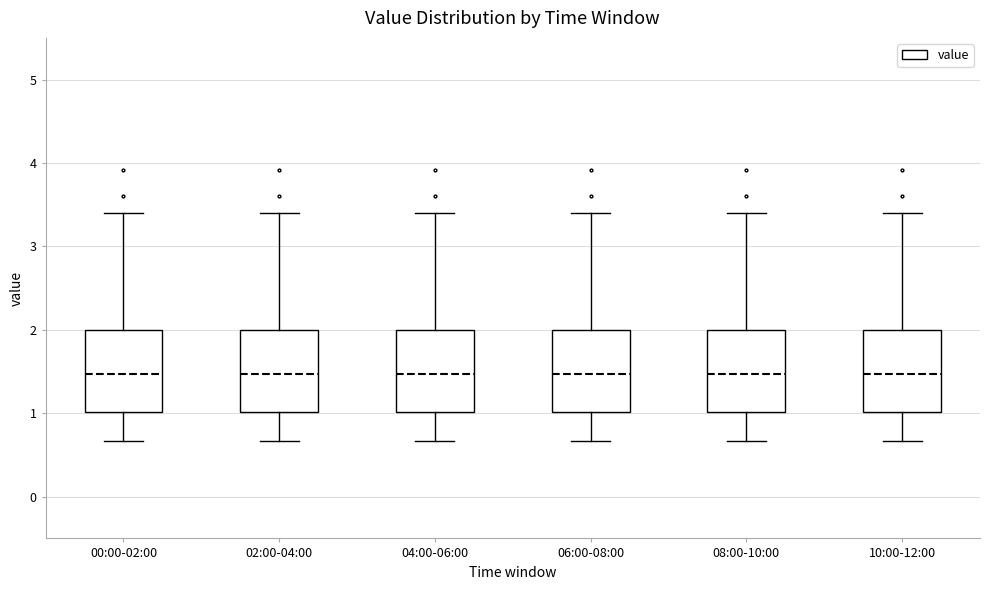

Reading left to right, transcribe this box plot: for each box, give where its median line is, the range the box spans, and where its two whiskers end, as read against the y-axis. The values are not printed on the chart, so give them approximately, as read against the axis.

00:00-02:00: median 1.5, box 1.0 to 2.0, whiskers 0.7 to 3.4
02:00-04:00: median 1.5, box 1.0 to 2.0, whiskers 0.7 to 3.4
04:00-06:00: median 1.5, box 1.0 to 2.0, whiskers 0.7 to 3.4
06:00-08:00: median 1.5, box 1.0 to 2.0, whiskers 0.7 to 3.4
08:00-10:00: median 1.5, box 1.0 to 2.0, whiskers 0.7 to 3.4
10:00-12:00: median 1.5, box 1.0 to 2.0, whiskers 0.7 to 3.4